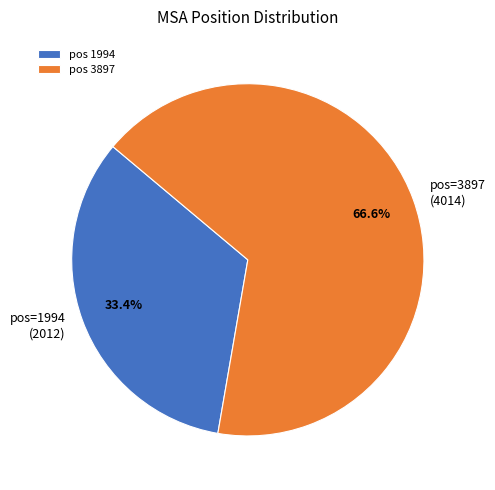

Which slice represents more than half of the pie?

pos 3897